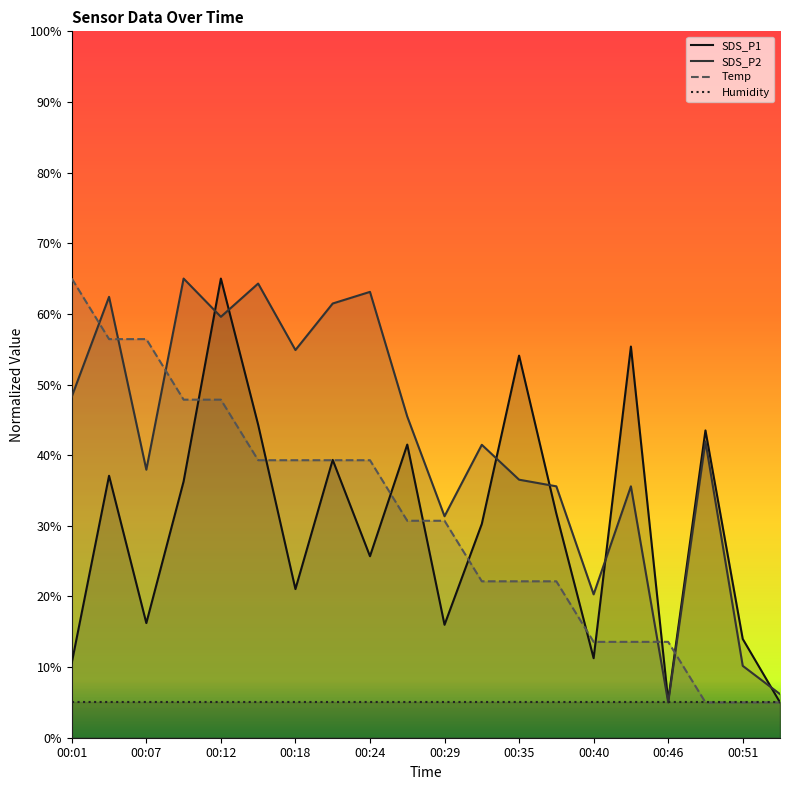

How many data points does each series have?

20